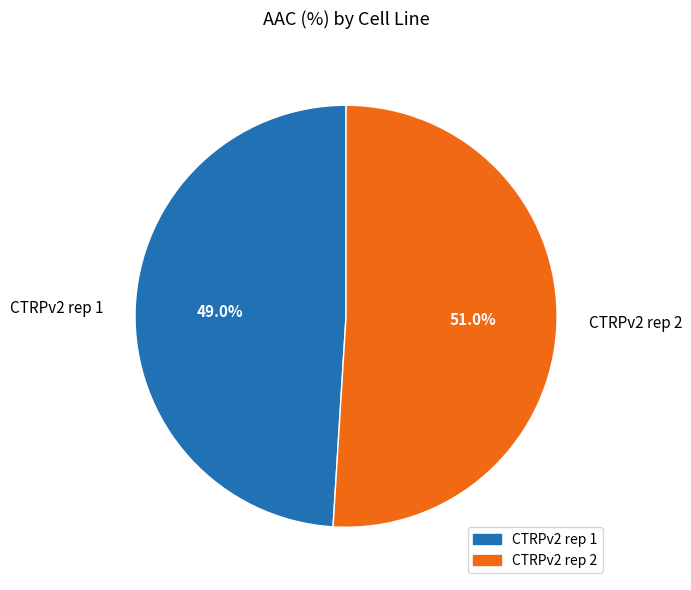

Which has a higher value, CTRPv2 rep 1 or CTRPv2 rep 2?

CTRPv2 rep 2